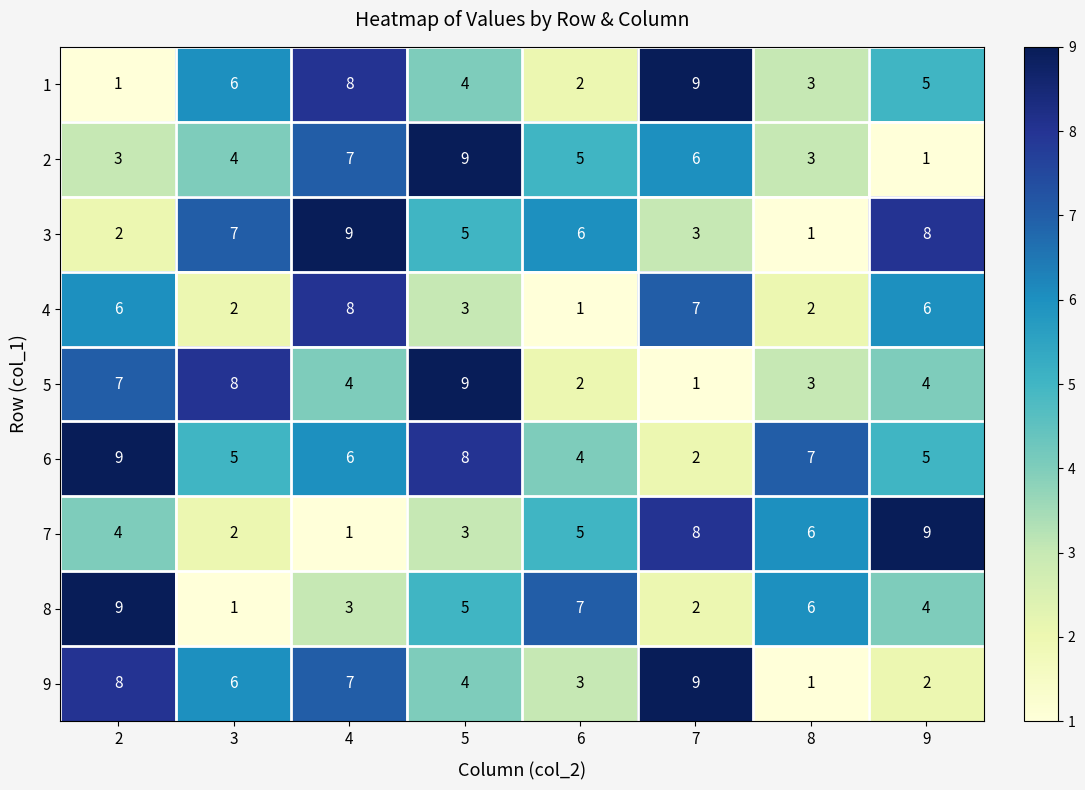

What is the difference between the maximum and minimum values in the 6 series?

7